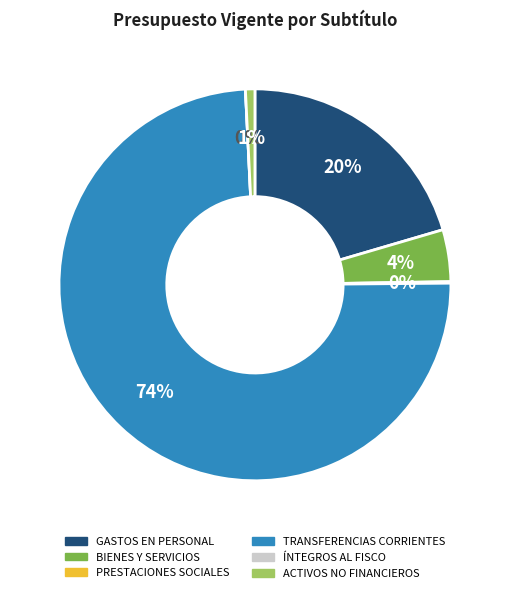

To the nearest percent, what is the average slice percentage?

17%